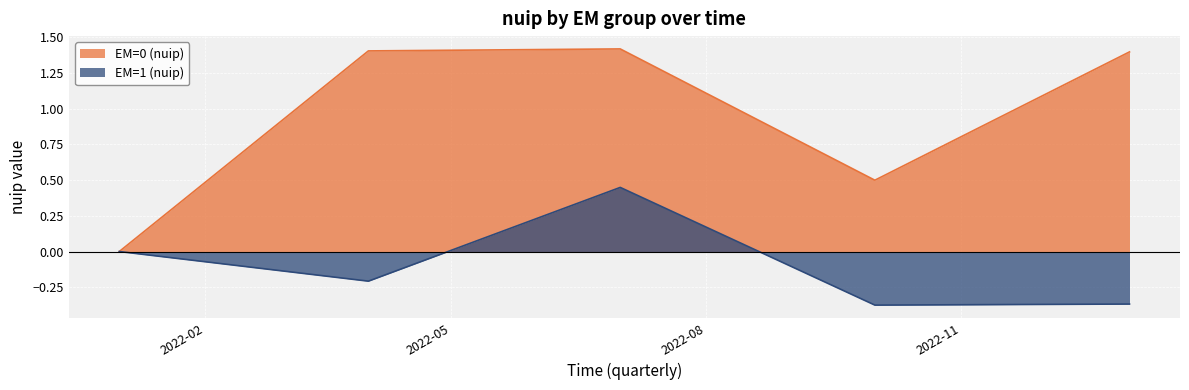

True or false: EM=0 (nuip) and EM=1 (nuip) cross at least once.

False